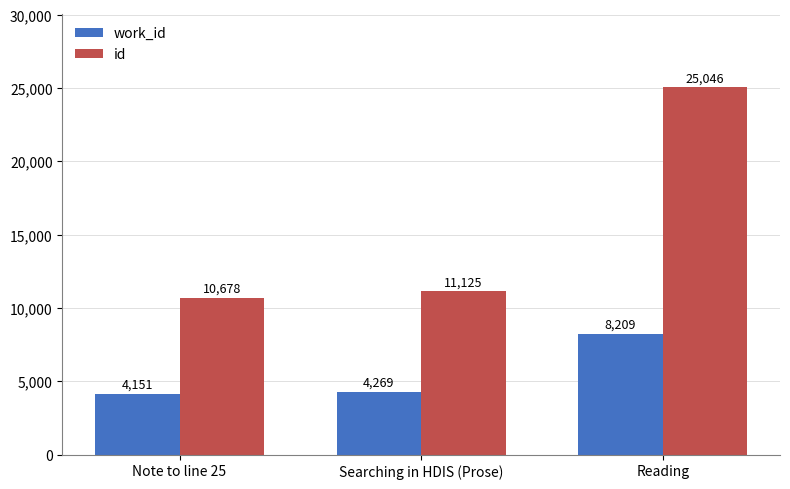

How many groups of bars are there?

3